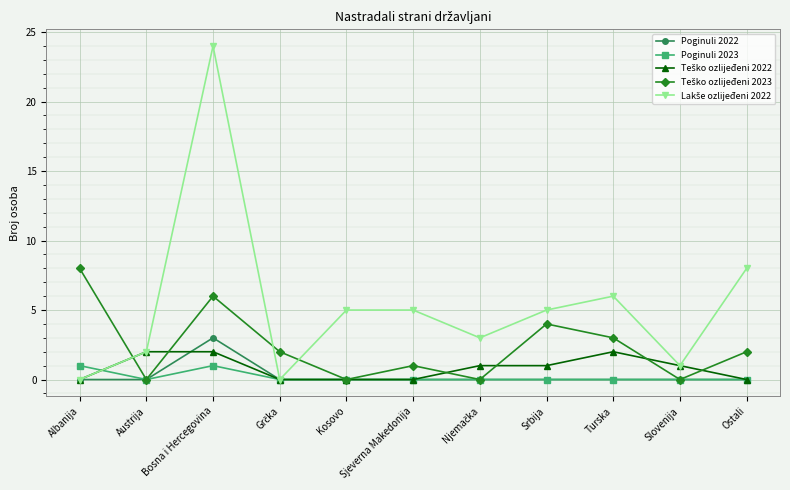

What is the difference between the highest and lowest values at Kosovo?

5